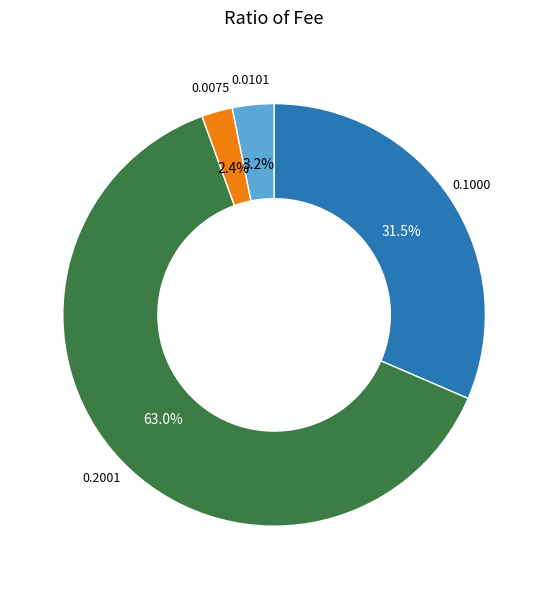

Does any single category account for the majority?

Yes